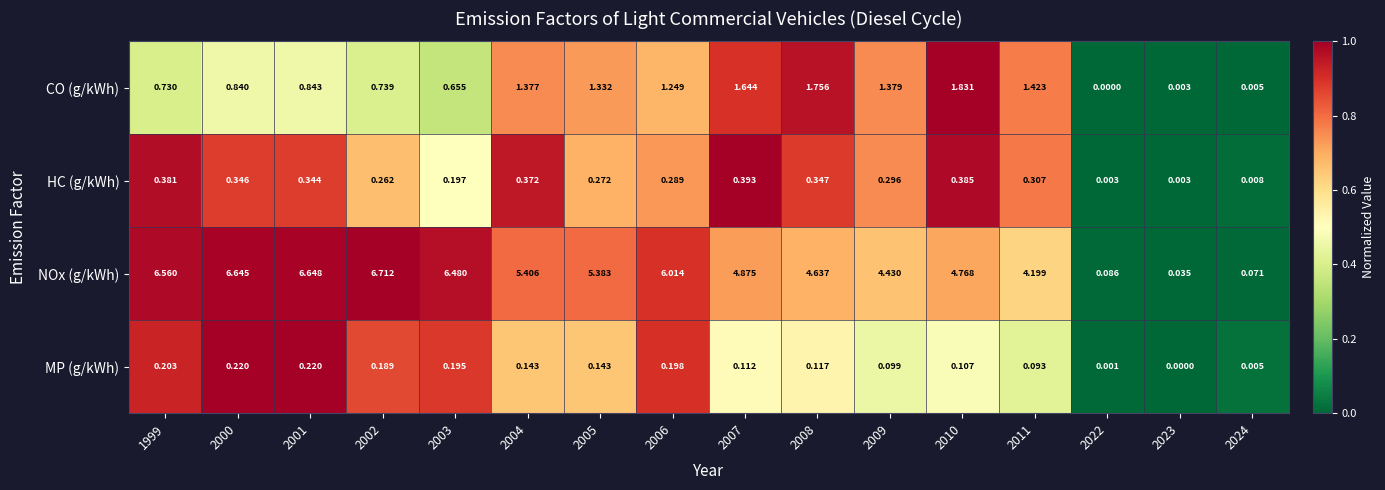

List the series in order of their peak value, lowest first.

MP (g/kWh), HC (g/kWh), CO (g/kWh), NOx (g/kWh)